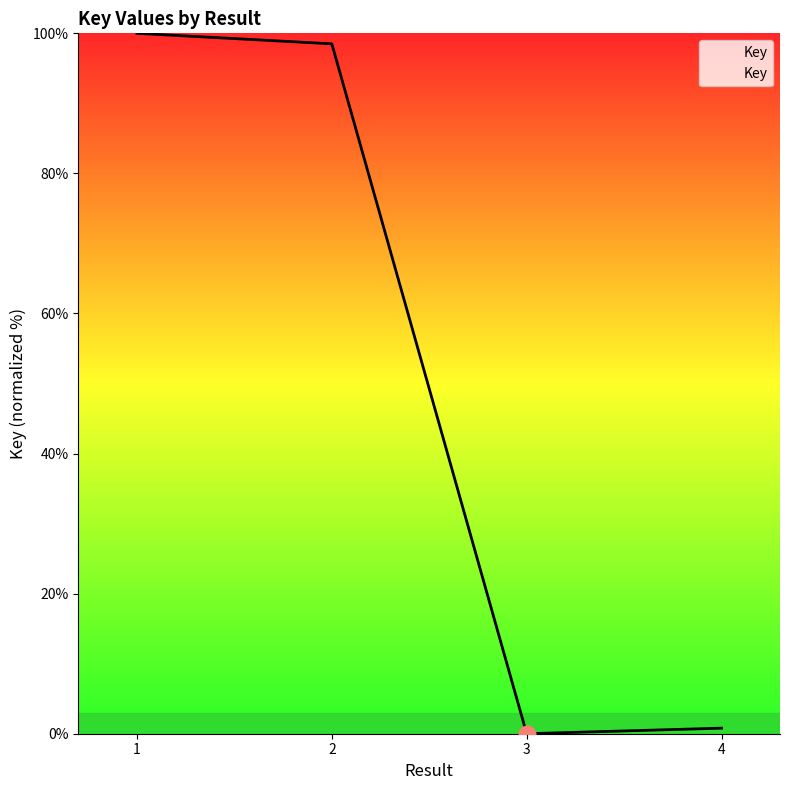

How many values are below 98?

2